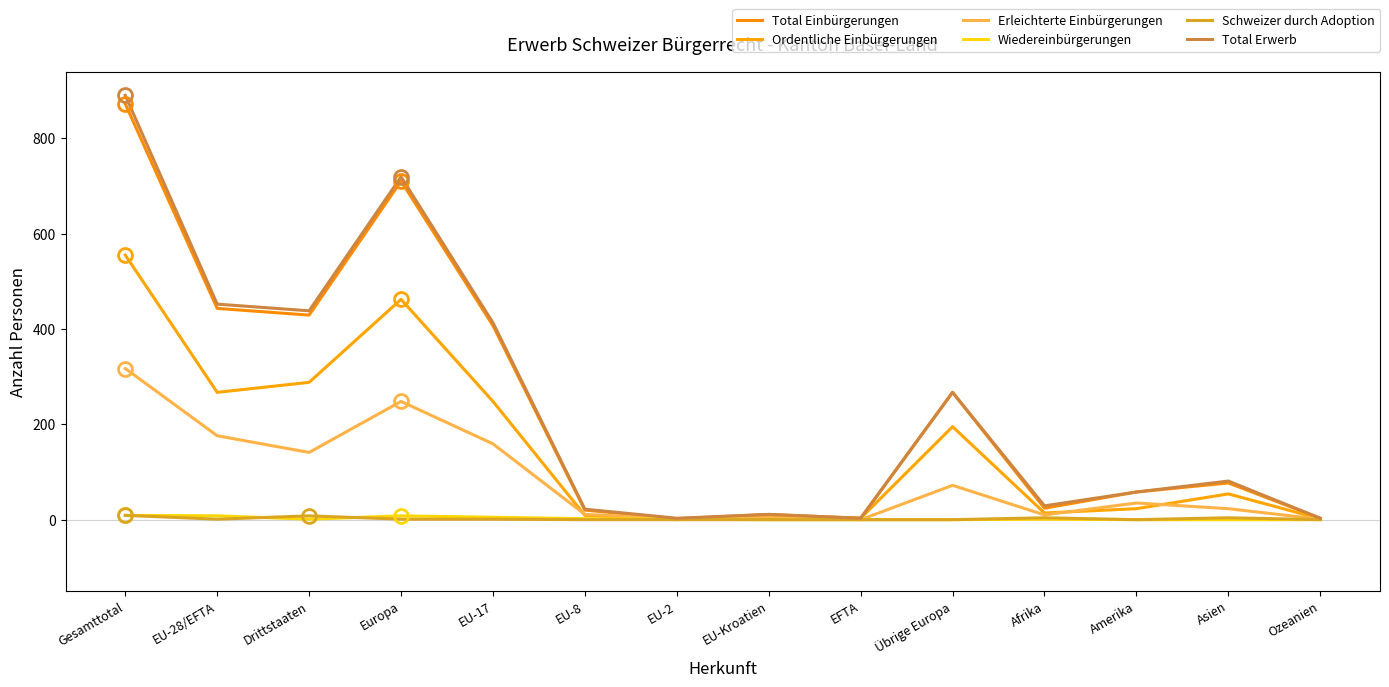

What is the sum of the Ordentliche Einbürgerungen values at EU-Kroatien and EU-8?

16